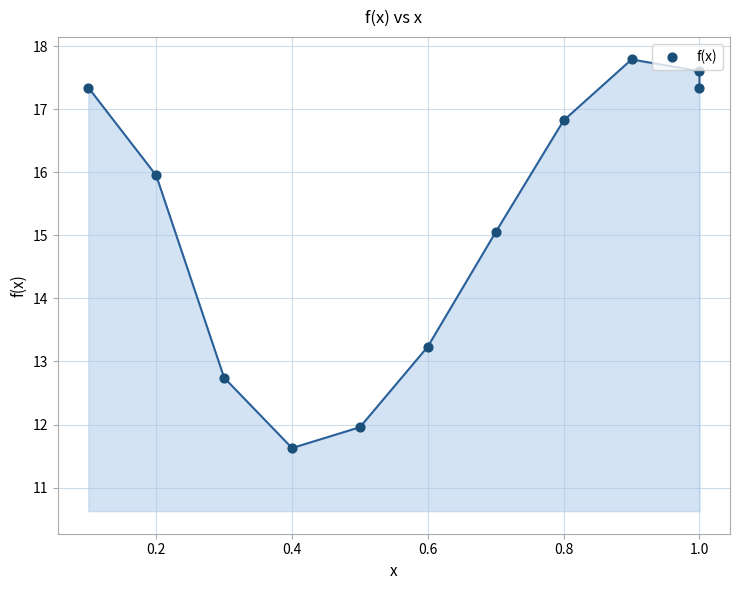

What Y value in the scatter plot is closest to 14?

13.2